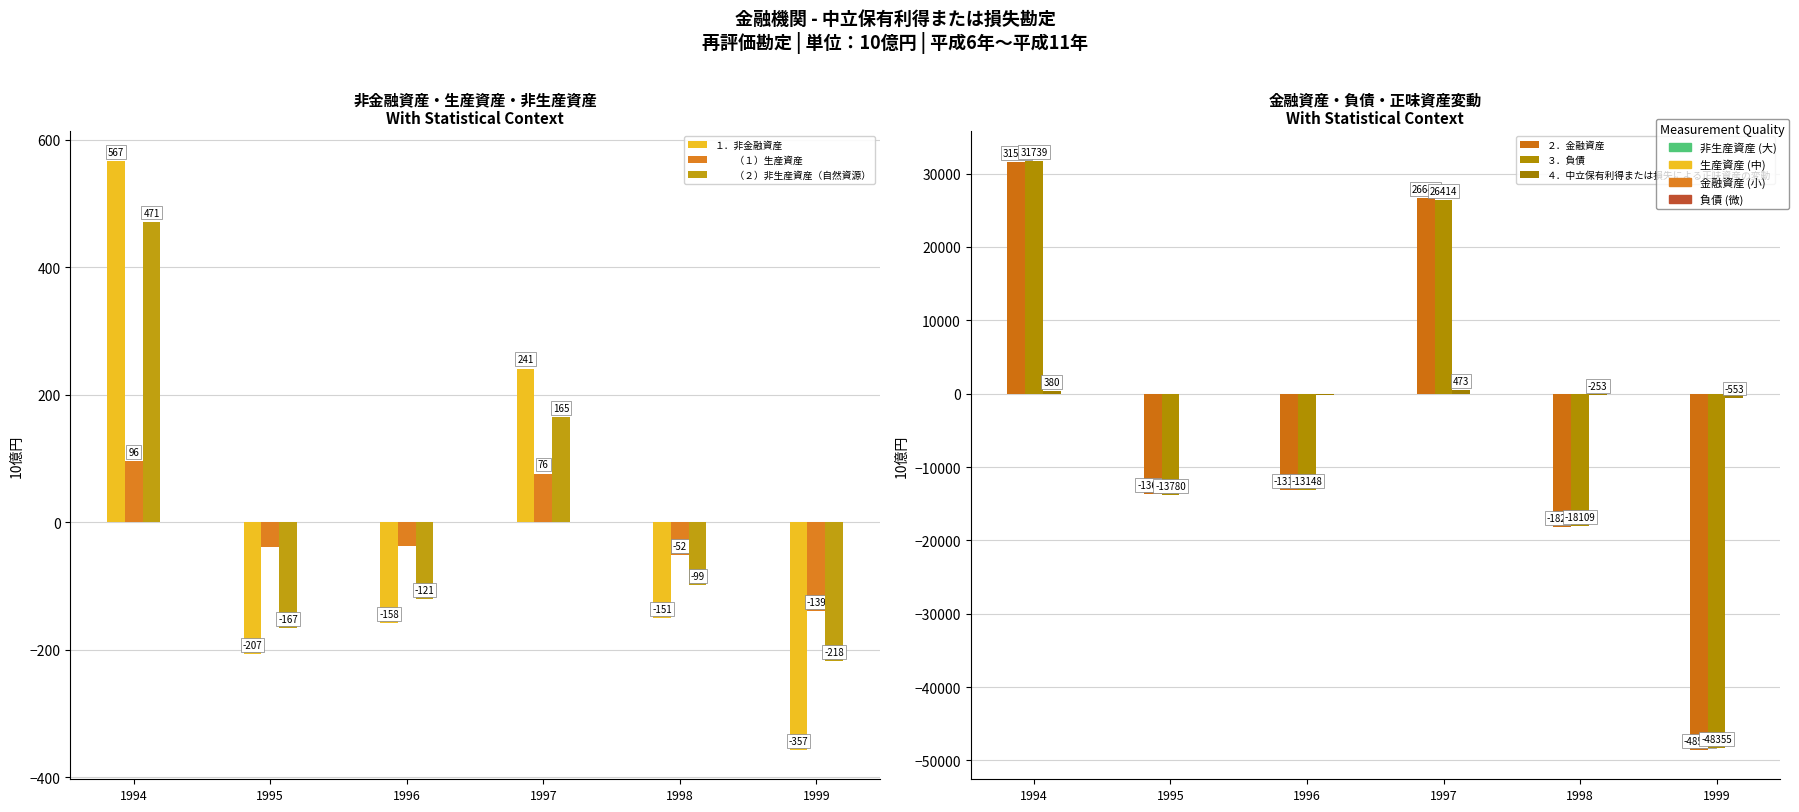

The ２．金融資産 series shows -4705.2 at 1995. True or false?

False